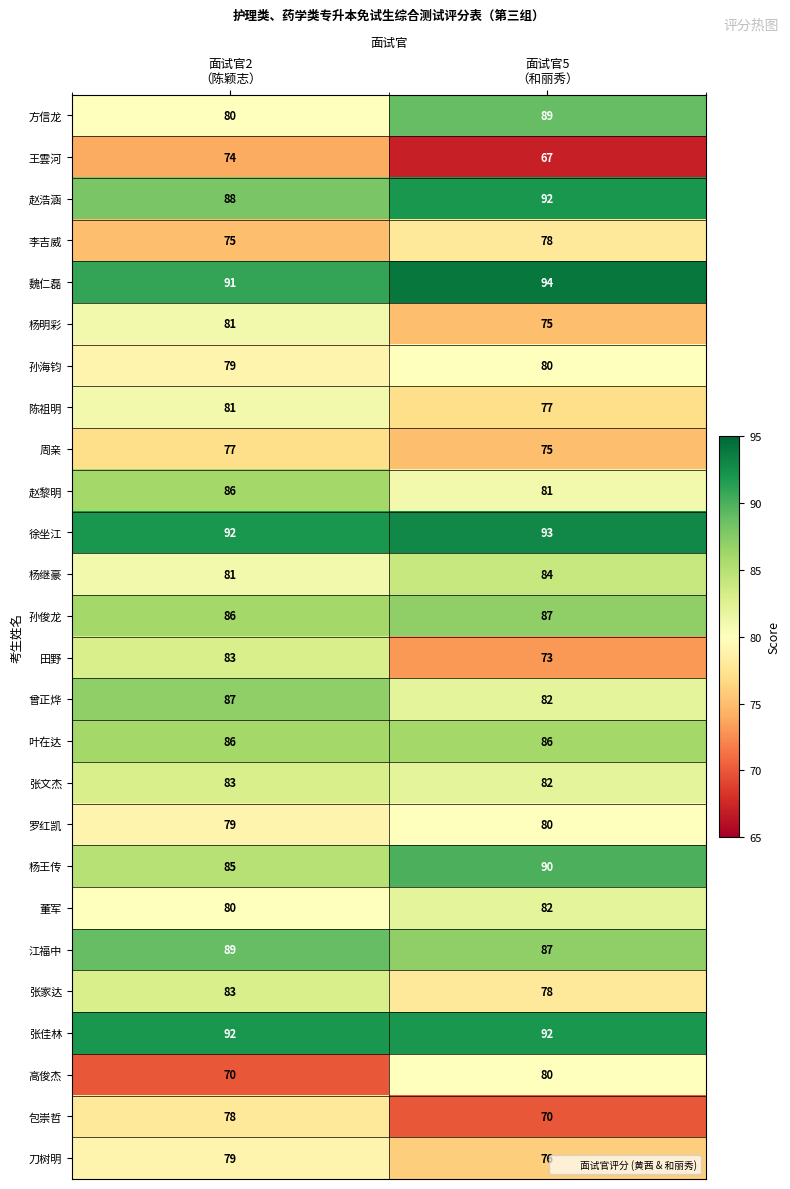

What is the average value of the 刀树明 series?

78